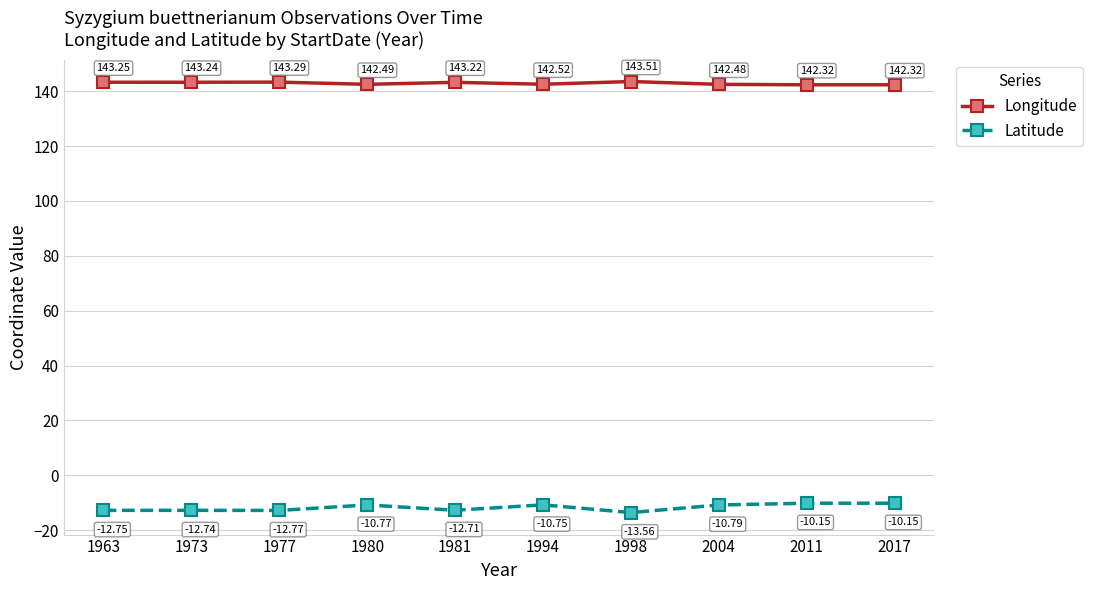

The value of Latitude at 1977 is -21.8. True or false?

False